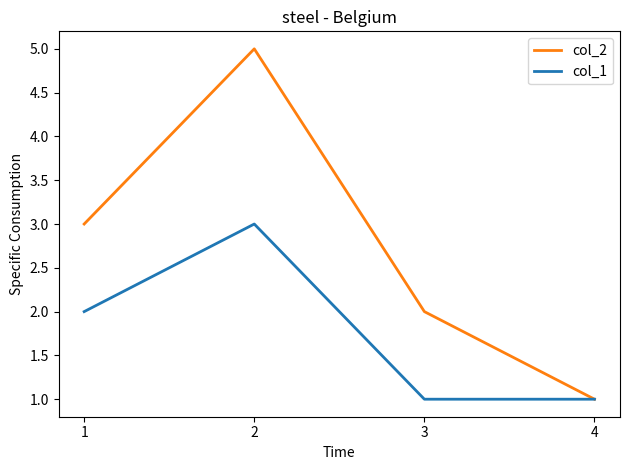

Reading left to right, what are all the values shown in this chart?

col_2: 3	5	2	1
col_1: 2	3	1	1